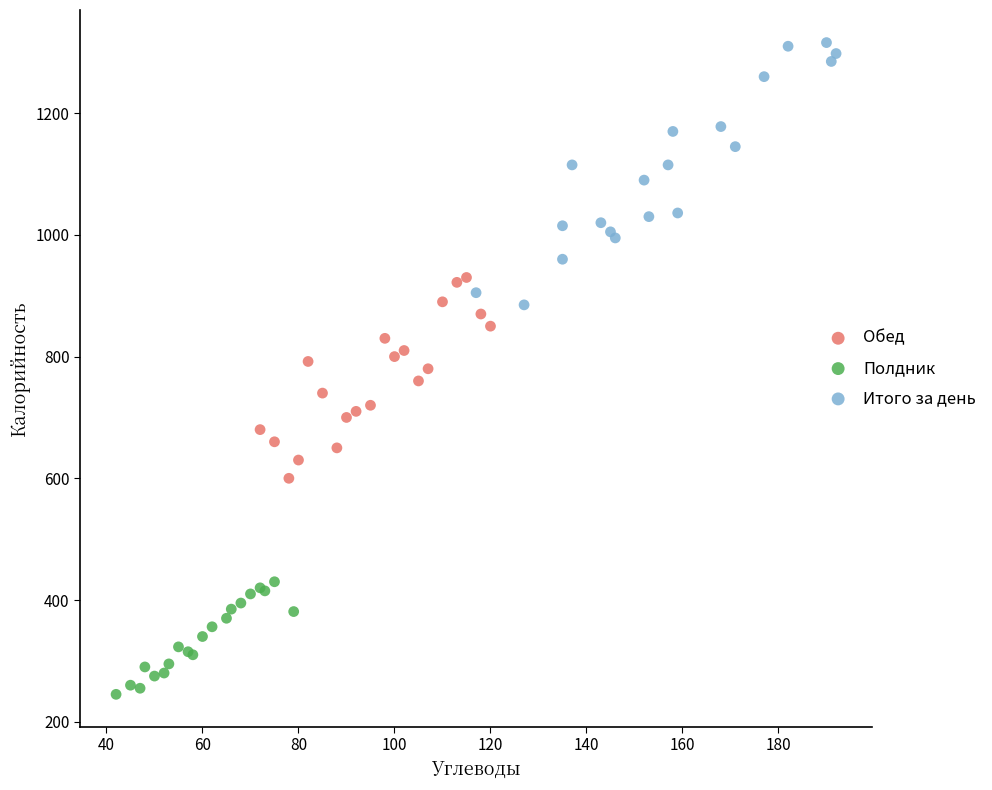

Which series has the largest Y range (max minus min)?

Итого за день